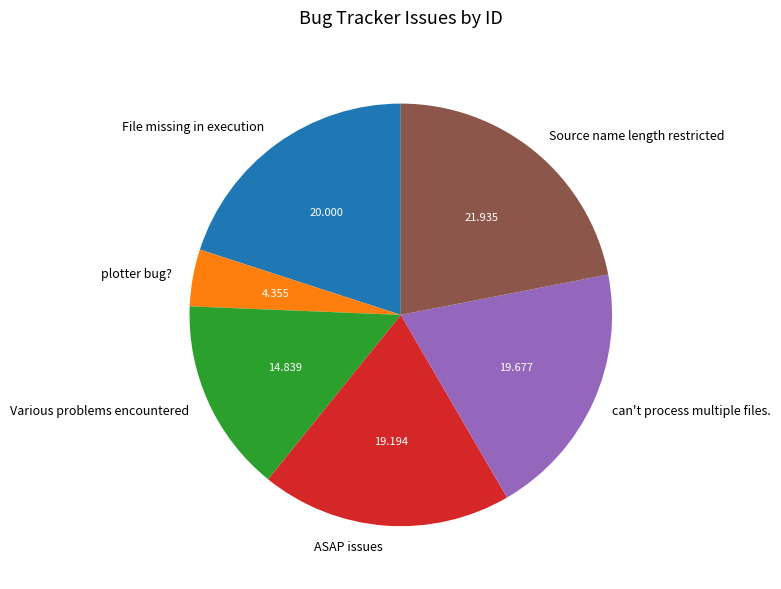

How many slices are in this pie chart?

6